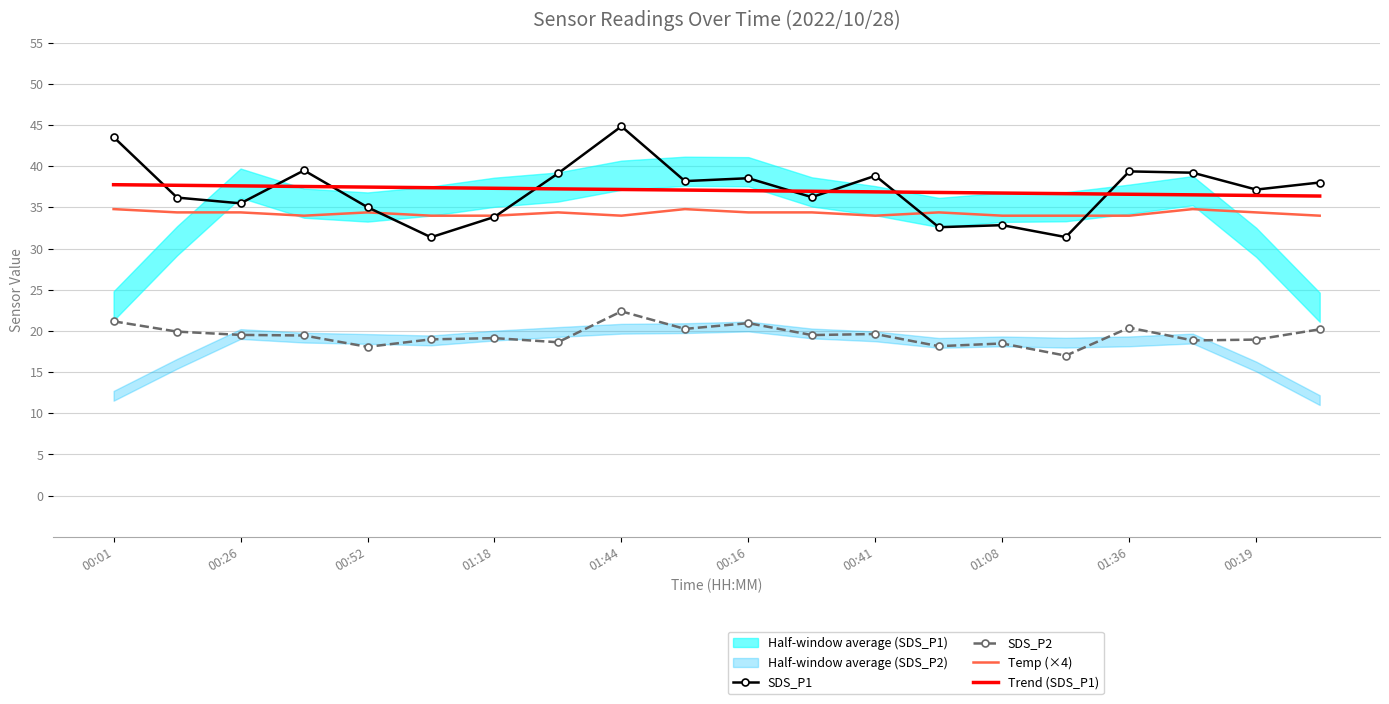

At which label does Temp (×4) reach its peak?

00:01